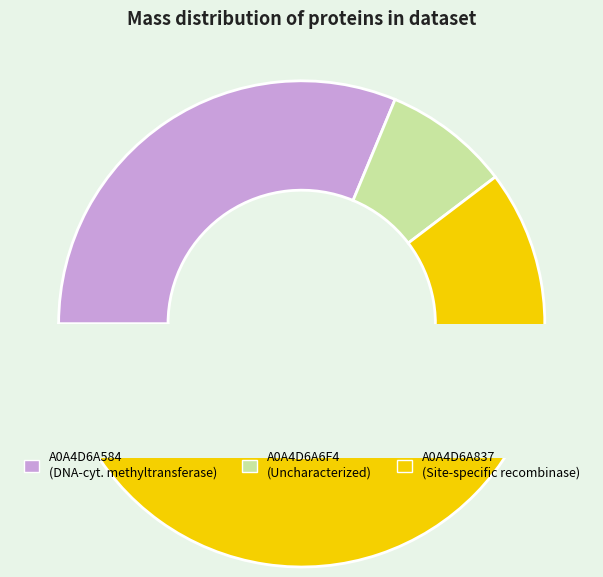

What percentage is the A0A4D6A584 (DNA-cytosine methyltransferase) slice, to the nearest percent?

31%